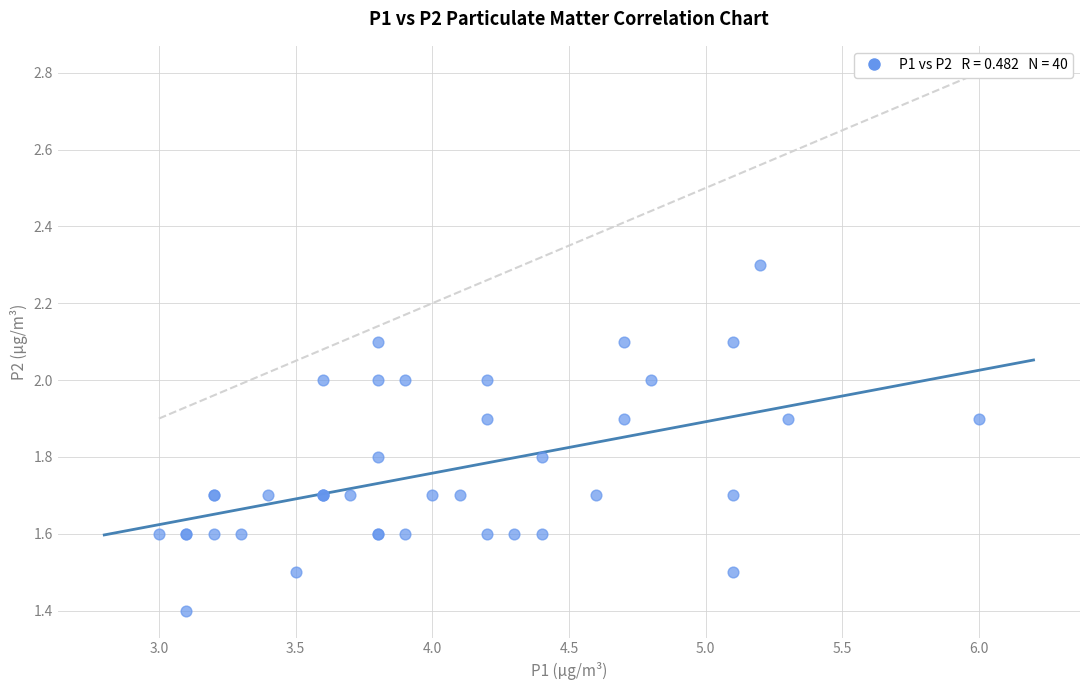

What Y value in the scatter plot is closest to 1?

1.4